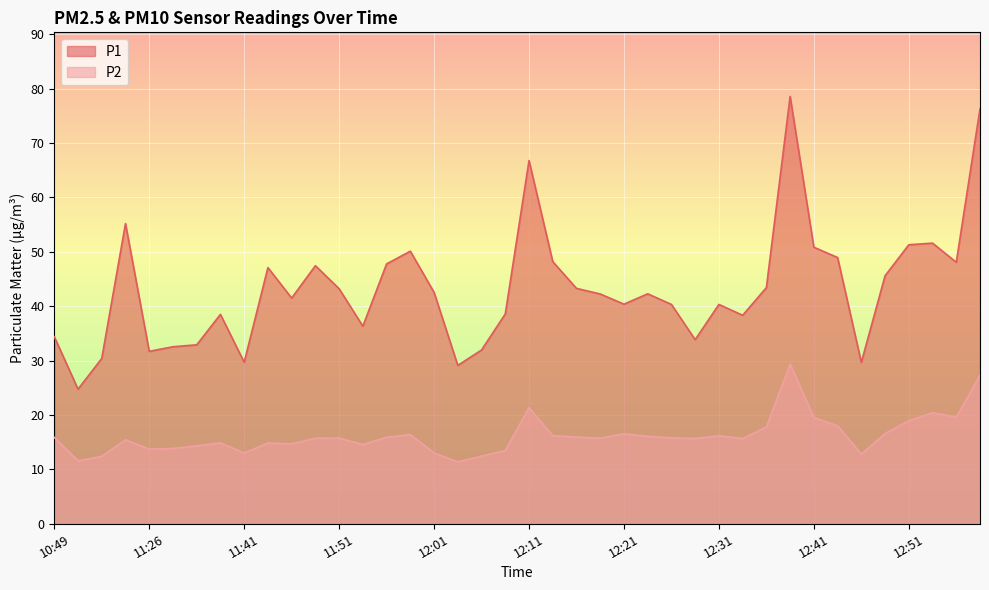

Reading left to right, transcribe all the data shown in this chart.

P1: 10:49=34.4	11:15=24.8	11:21=30.4	11:23=55.2	11:26=31.7	11:28=32.5	11:33=32.9	11:38=38.5	11:41=29.7	11:43=47.1	11:46=41.5	11:48=47.5	11:51=43.2	11:53=36.3	11:56=47.8	11:58=50.1	12:01=42.5	12:03=29.1	12:06=31.9	12:08=38.6	12:11=66.8	12:13=48.2	12:16=43.3	12:18=42.2	12:21=40.4	12:23=42.3	12:26=40.3	12:28=33.9	12:31=40.3	12:33=38.3	12:36=43.4	12:38=78.6	12:41=50.9	12:43=49.0	12:46=29.7	12:48=45.6	12:51=51.3	12:53=51.6	12:56=48.1	12:58=76.3
P2: 10:49=15.9	11:15=11.6	11:21=12.4	11:23=15.4	11:26=13.7	11:28=13.8	11:33=14.3	11:38=14.9	11:41=13.0	11:43=14.8	11:46=14.7	11:48=15.7	11:51=15.8	11:53=14.6	11:56=15.9	11:58=16.4	12:01=13.0	12:03=11.4	12:06=12.4	12:08=13.5	12:11=21.4	12:13=16.2	12:16=15.9	12:18=15.7	12:21=16.6	12:23=16.1	12:26=15.8	12:28=15.7	12:31=16.2	12:33=15.7	12:36=17.8	12:38=29.4	12:41=19.6	12:43=18.0	12:46=12.8	12:48=16.6	12:51=18.9	12:53=20.4	12:56=19.6	12:58=27.3